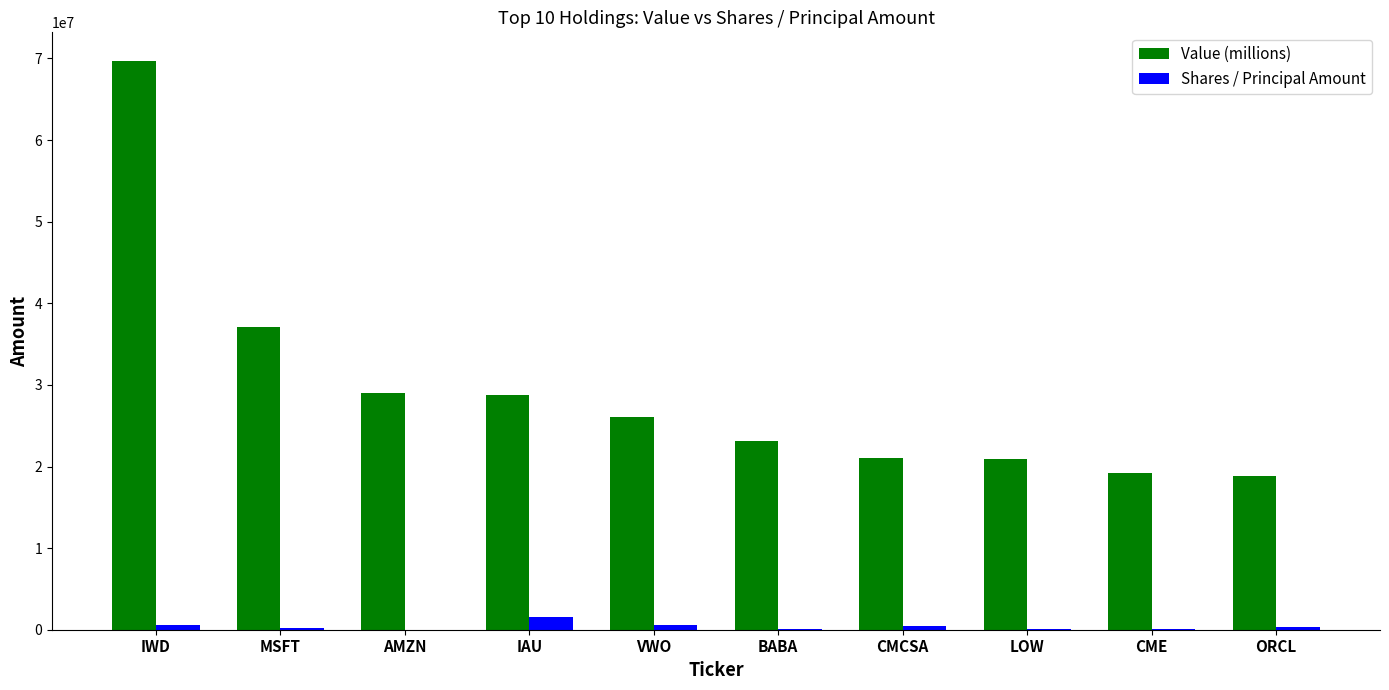

What is the sum of all Value (millions) values?

293770000